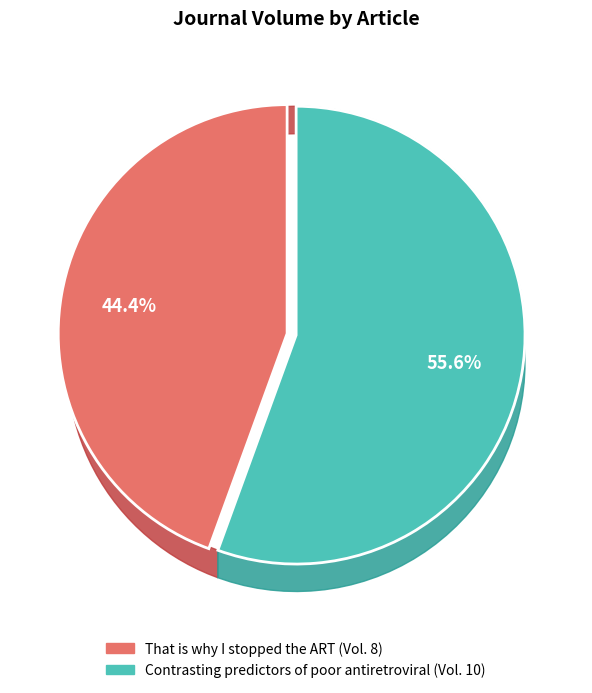

Does Contrasting predictors of poor antiretroviral represent more than half of the total?

Yes